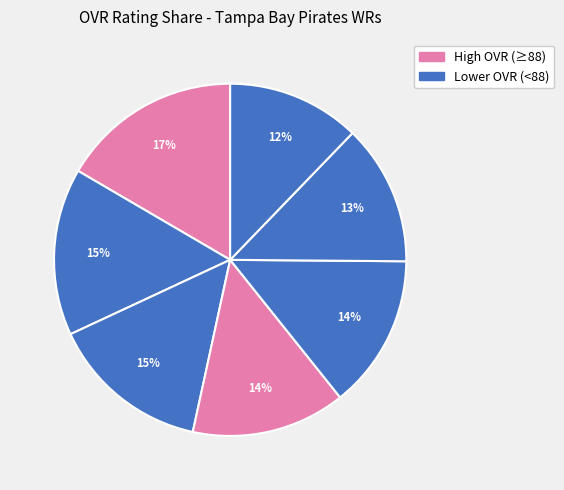

Count the number of slices in the pie.

7